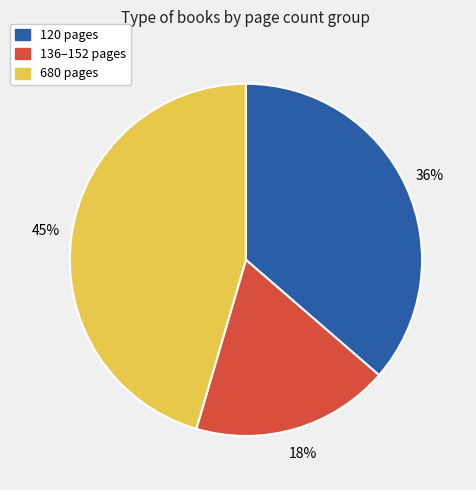

To the nearest percent, what is the average slice percentage?

33%